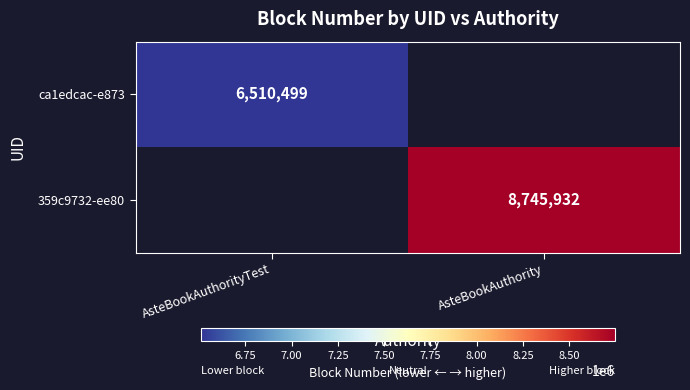

Is it true that 359c9732-ee80 equals 4324536 at AsteBookAuthority?

False